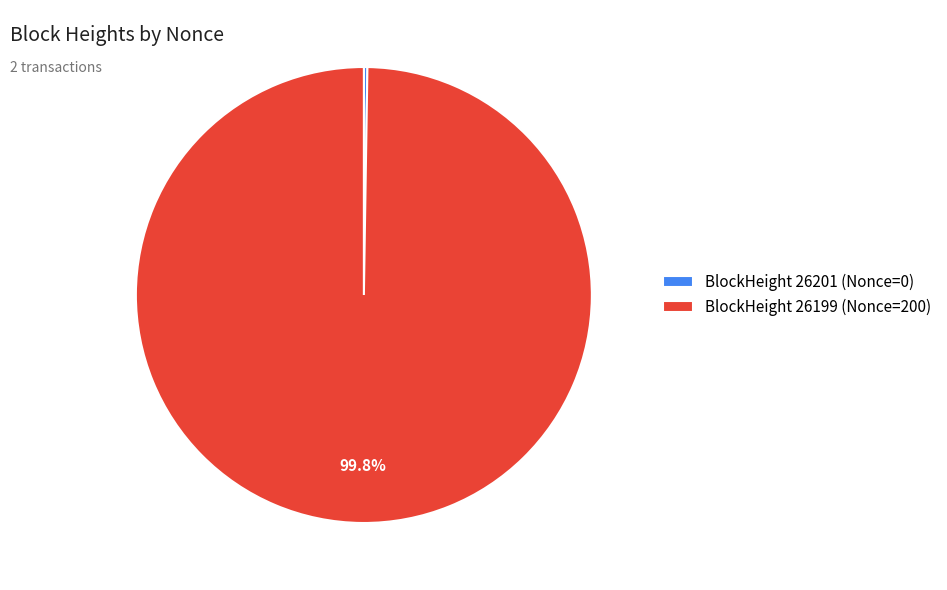

What percentage is NOT represented by BlockHeight 26199 (Nonce=200)?

0.2%